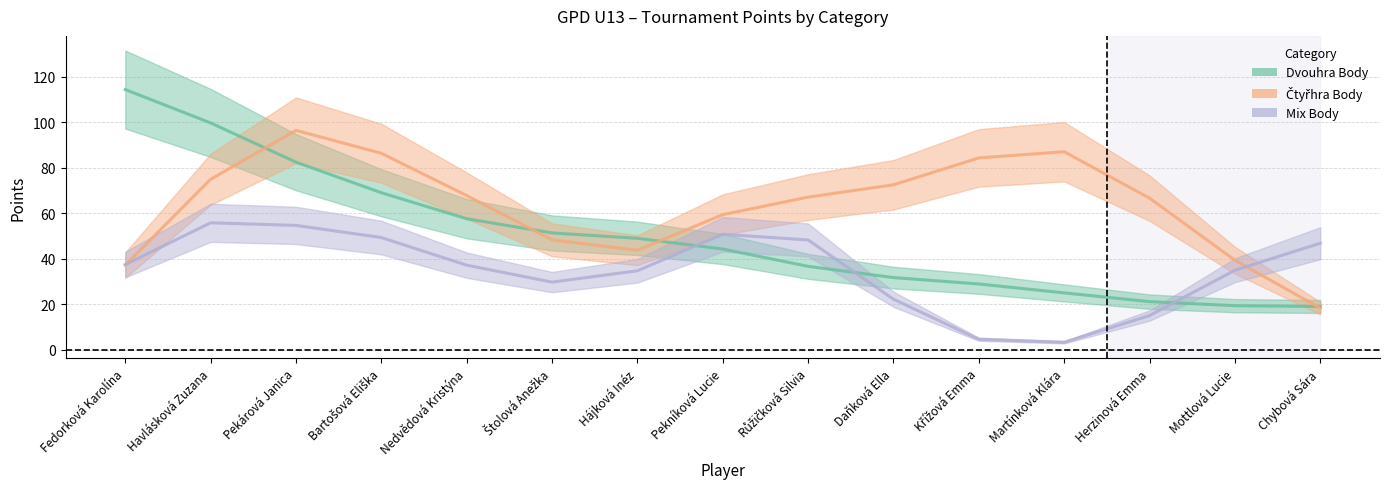

How many interior local peaks does the Mix Body series have?

2